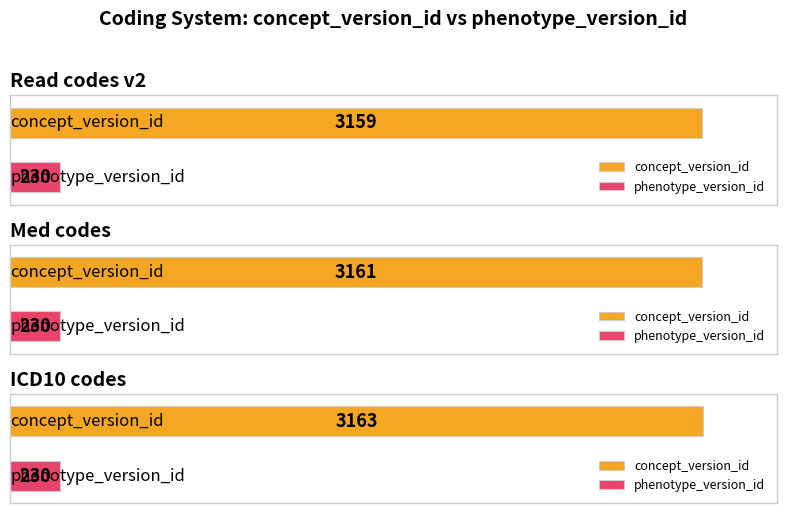

At which category does the chart reach its minimum across all series?

Read codes v2